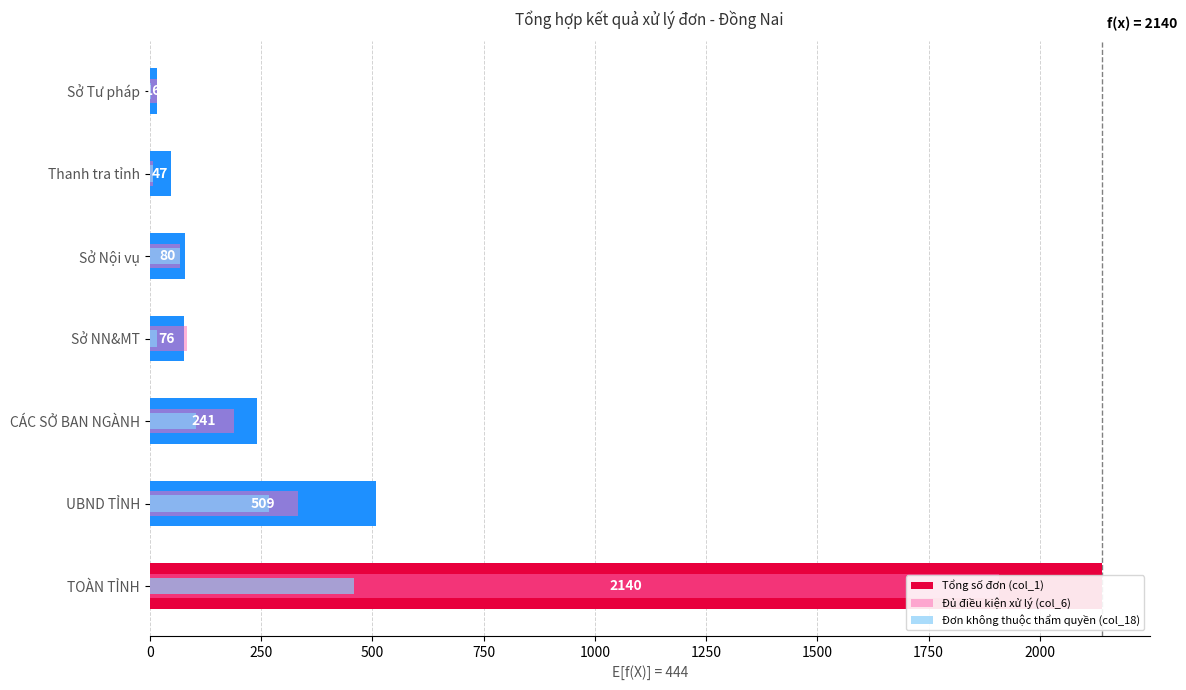

Which series has the largest total across all categories?

Tổng số đơn (col_1)